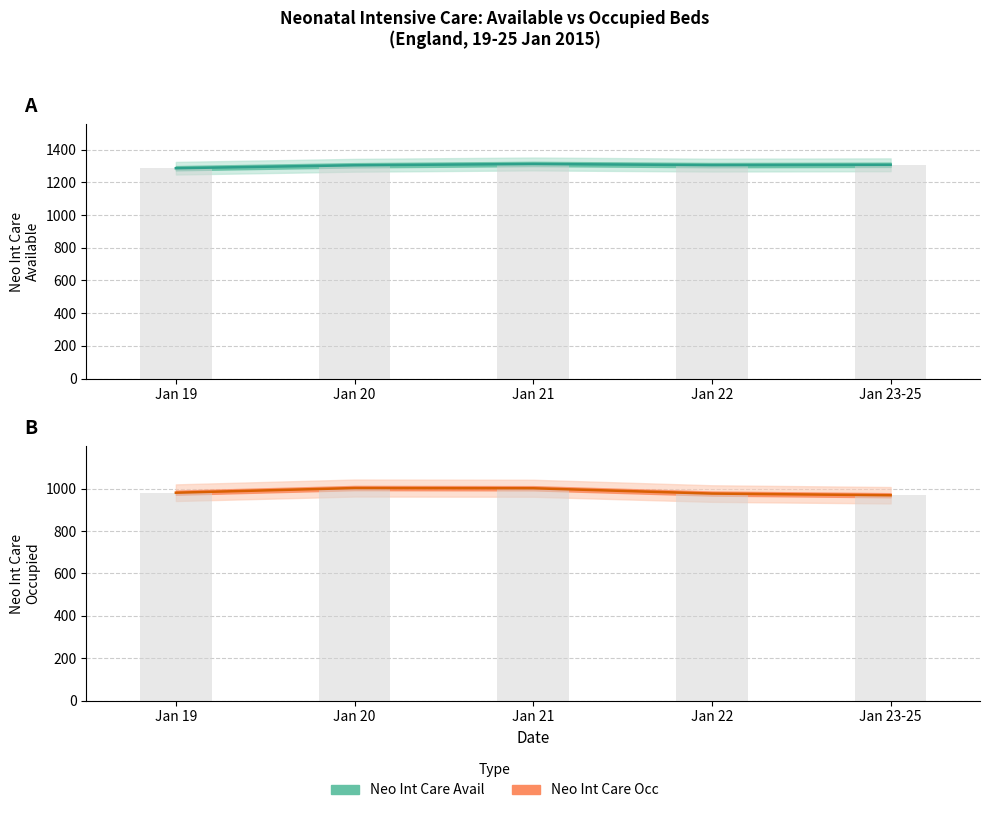

What is the difference between the highest and lowest values at Jan 19?

305